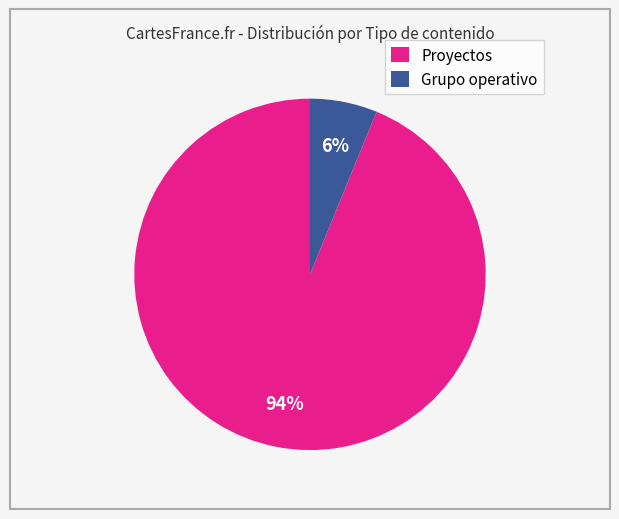

To the nearest percent, what portion does Proyectos represent?

94%